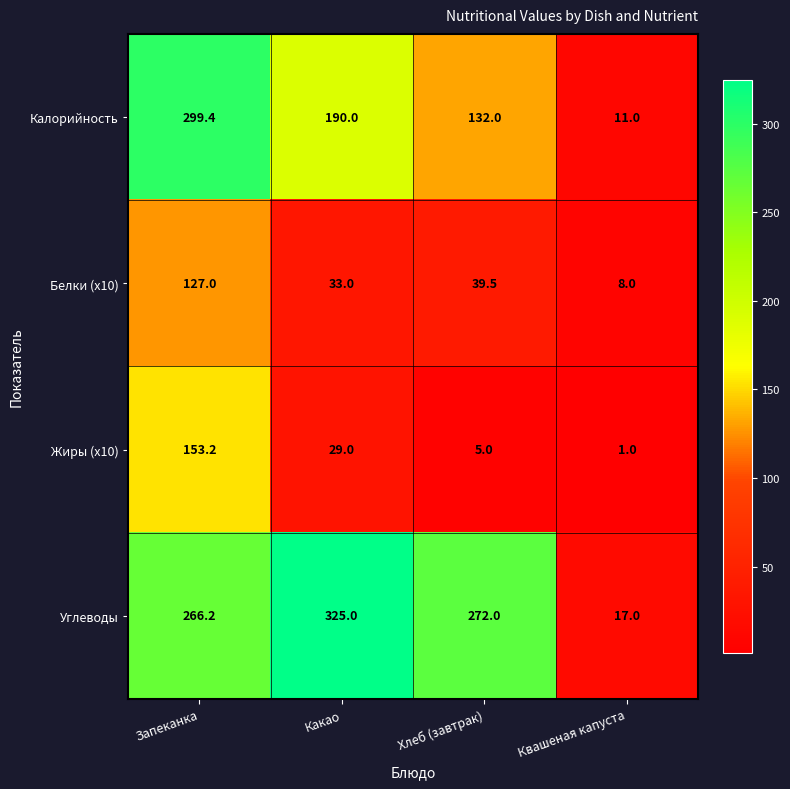

What is the maximum value shown in the chart?

325.0